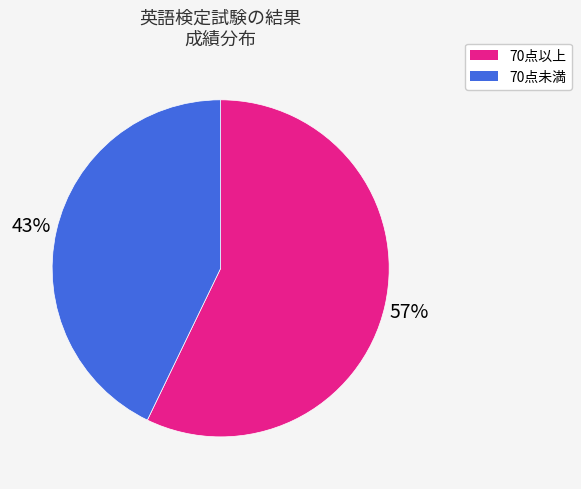

To the nearest percent, what is the average slice percentage?

50%